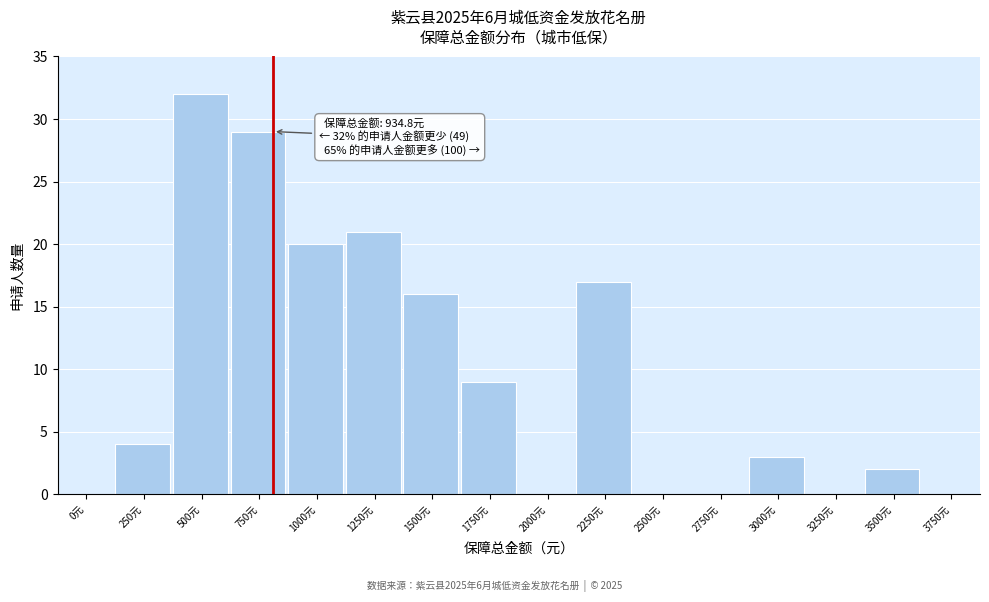

Reading left to right, what are all the values shown in this chart?

0元=0	250元=4	500元=32	750元=29	1000元=20	1250元=21	1500元=16	1750元=9	2000元=0	2250元=17	2500元=0	2750元=0	3000元=3	3250元=0	3500元=2	3750元=0